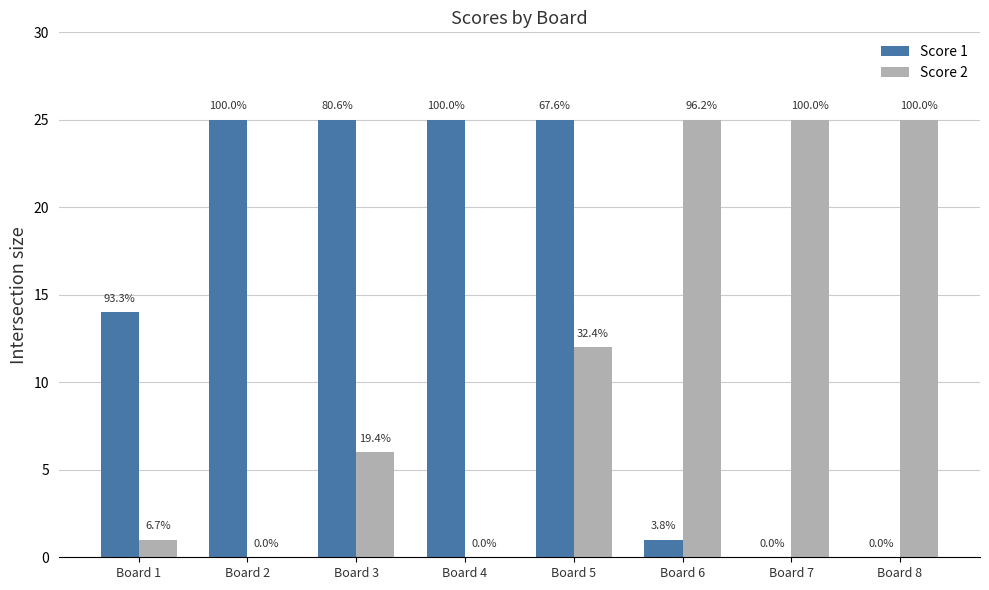

What are all the series names shown in the legend?

Score 1, Score 2